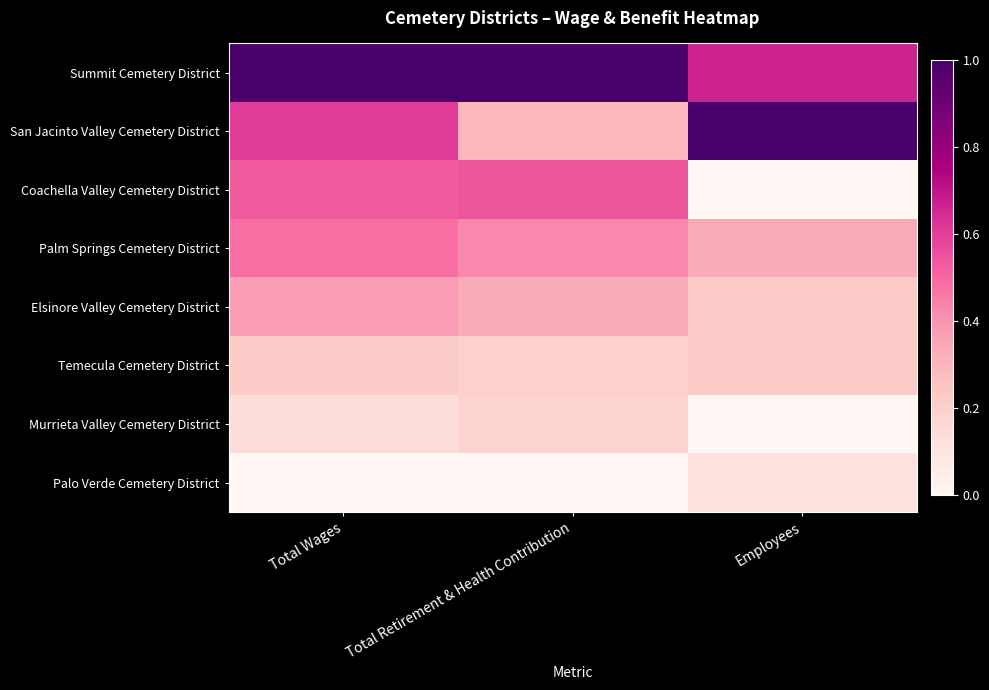

Reading left to right, extract all data points from this chart.

Summit Cemetery District: Total Wages=1.0	Total Retirement & Health Contribution=1.0	Employees=0.7
San Jacinto Valley Cemetery District: Total Wages=0.6	Total Retirement & Health Contribution=0.3	Employees=1.0
Coachella Valley Cemetery District: Total Wages=0.5	Total Retirement & Health Contribution=0.5	Employees=0.0
Palm Springs Cemetery District: Total Wages=0.5	Total Retirement & Health Contribution=0.4	Employees=0.3
Elsinore Valley Cemetery District: Total Wages=0.4	Total Retirement & Health Contribution=0.3	Employees=0.2
Temecula Cemetery District: Total Wages=0.2	Total Retirement & Health Contribution=0.2	Employees=0.2
Murrieta Valley Cemetery District: Total Wages=0.1	Total Retirement & Health Contribution=0.2	Employees=0.0
Palo Verde Cemetery District: Total Wages=0.0	Total Retirement & Health Contribution=0.0	Employees=0.1